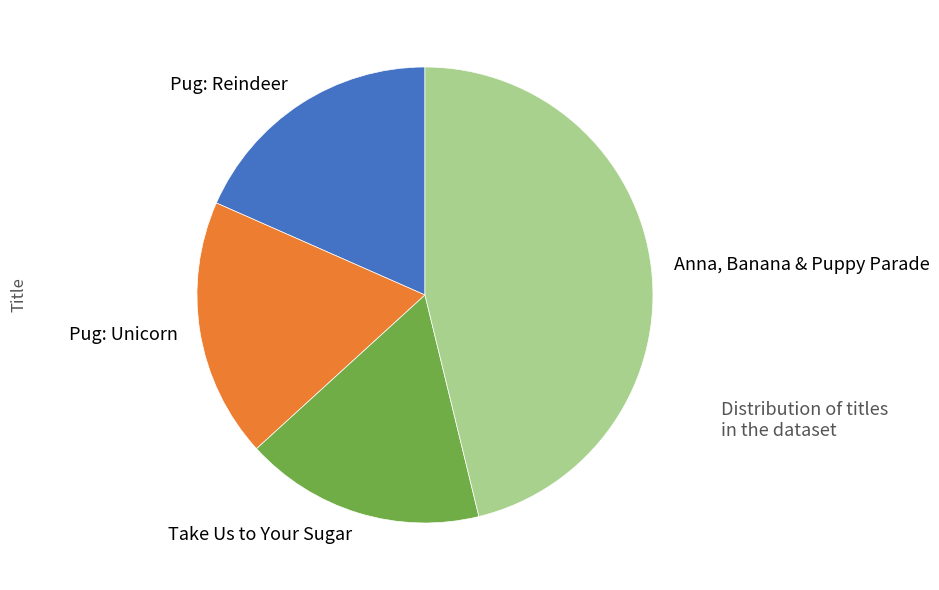

Approximately how many times larger is the value at Anna, Banana & Puppy Parade compared to Pug: Reindeer?

2.5